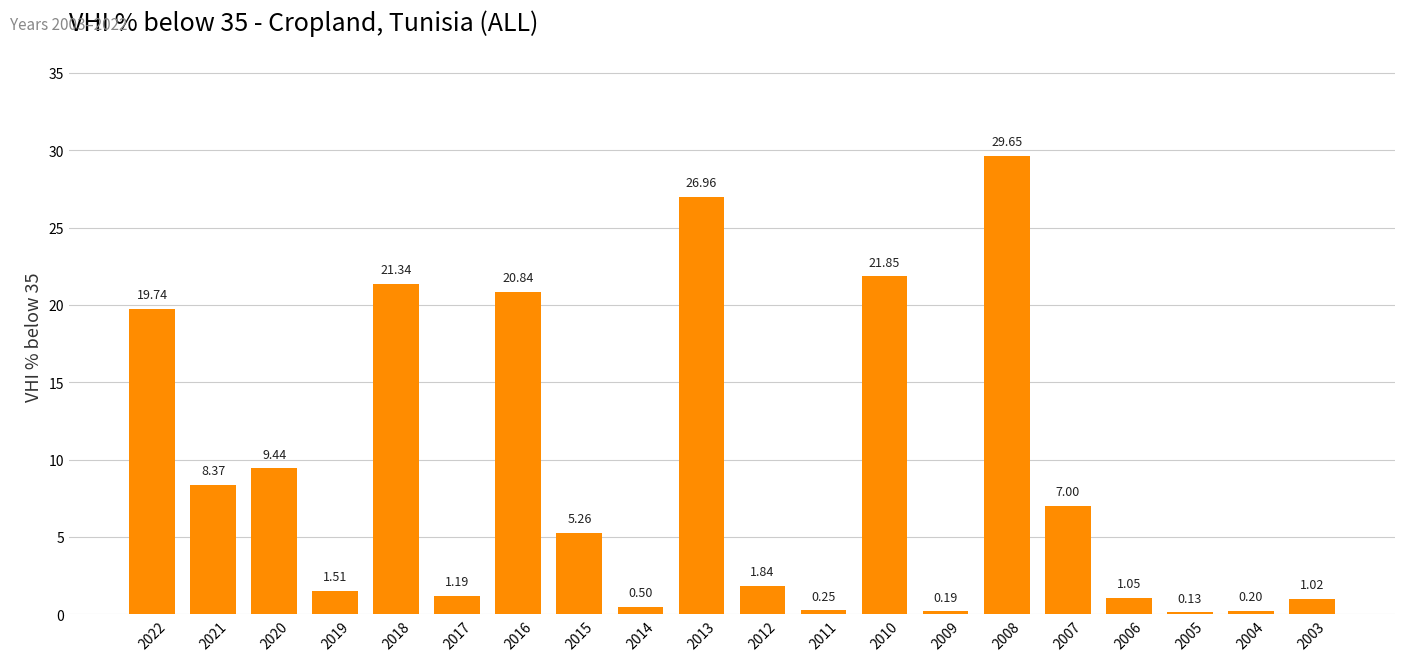

List the labels in order of value, smallest first.

2005, 2009, 2004, 2011, 2014, 2003, 2006, 2017, 2019, 2012, 2015, 2007, 2021, 2020, 2022, 2016, 2018, 2010, 2013, 2008